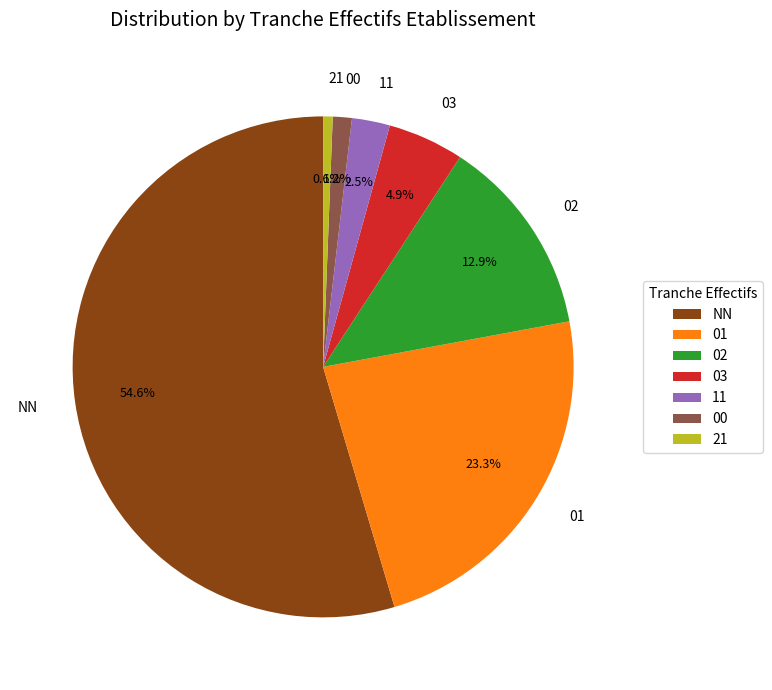

Which has a higher value, 21 or 01?

01